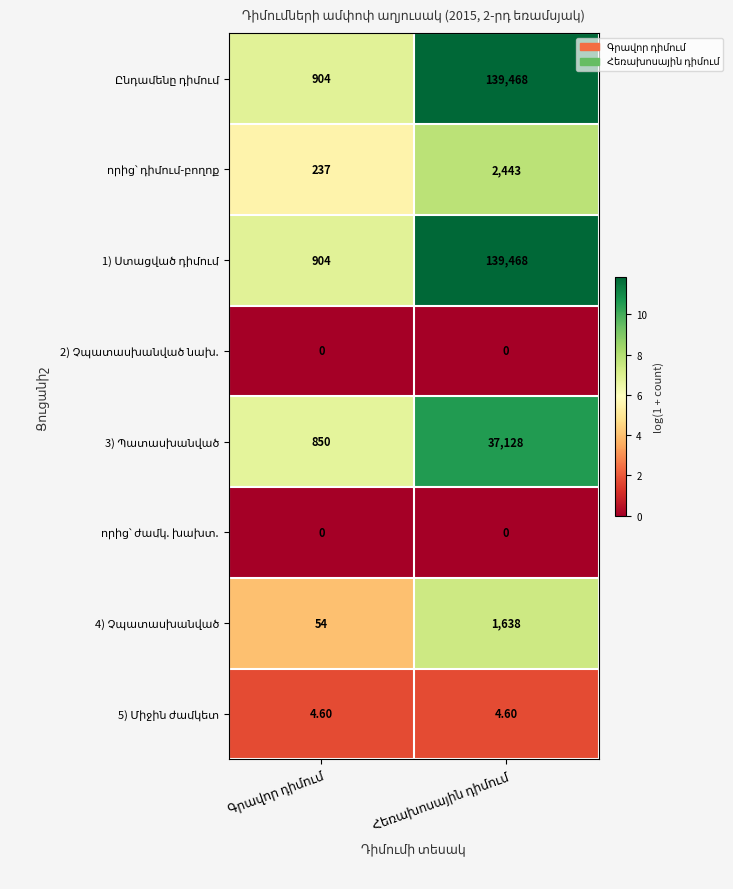

Between Գրավոր դիմում and Հեռախոսային դիմում, which series saw the biggest shift?

Ընդամենը դիմում